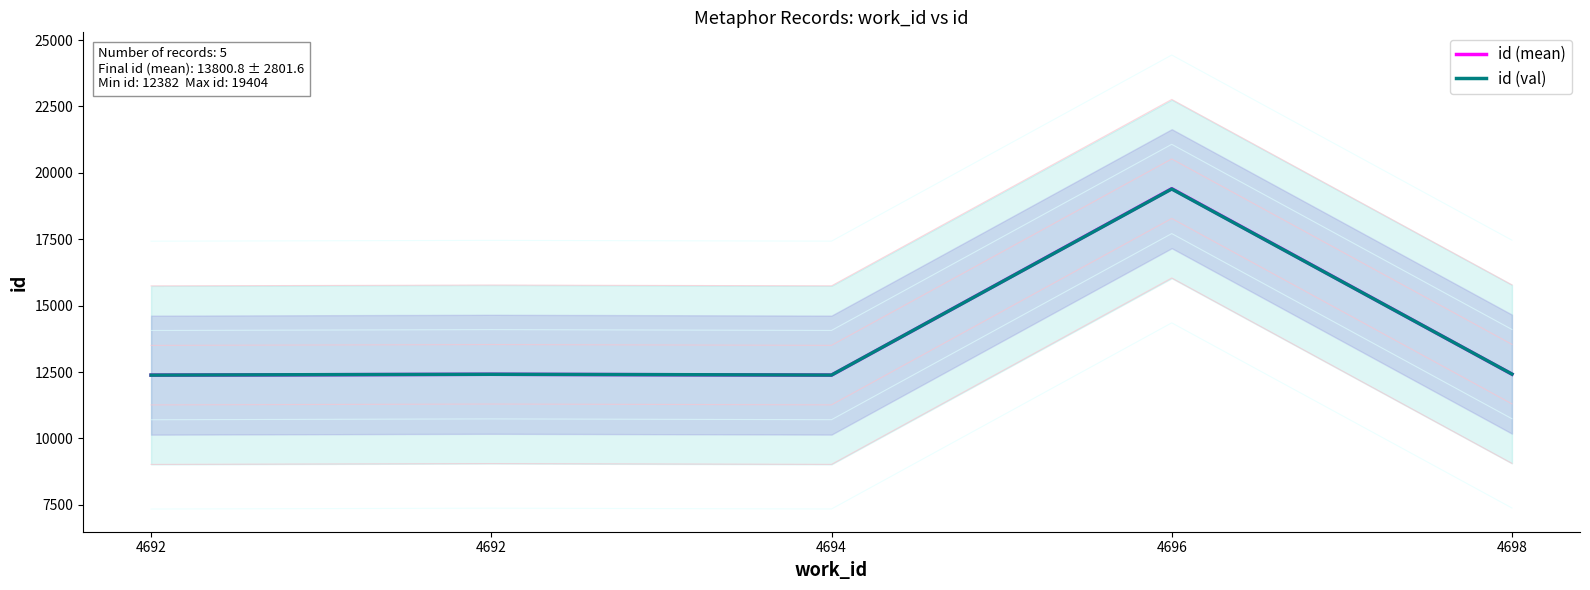

At which category does id (val) reach its first local valley?

4694